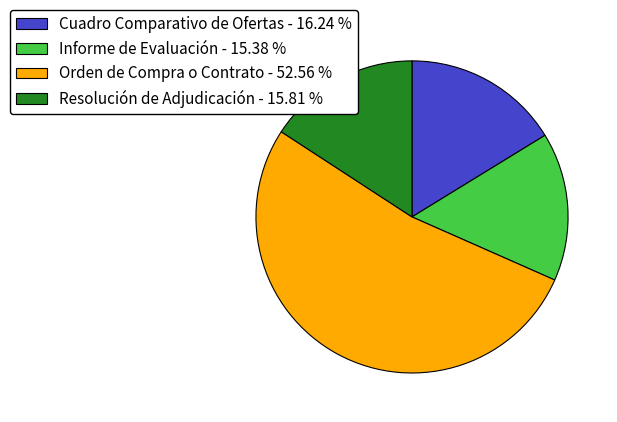

Is the sum of Resolución de Adjudicación - 15.81 % and Informe de Evaluación - 15.38 % greater than half?

No